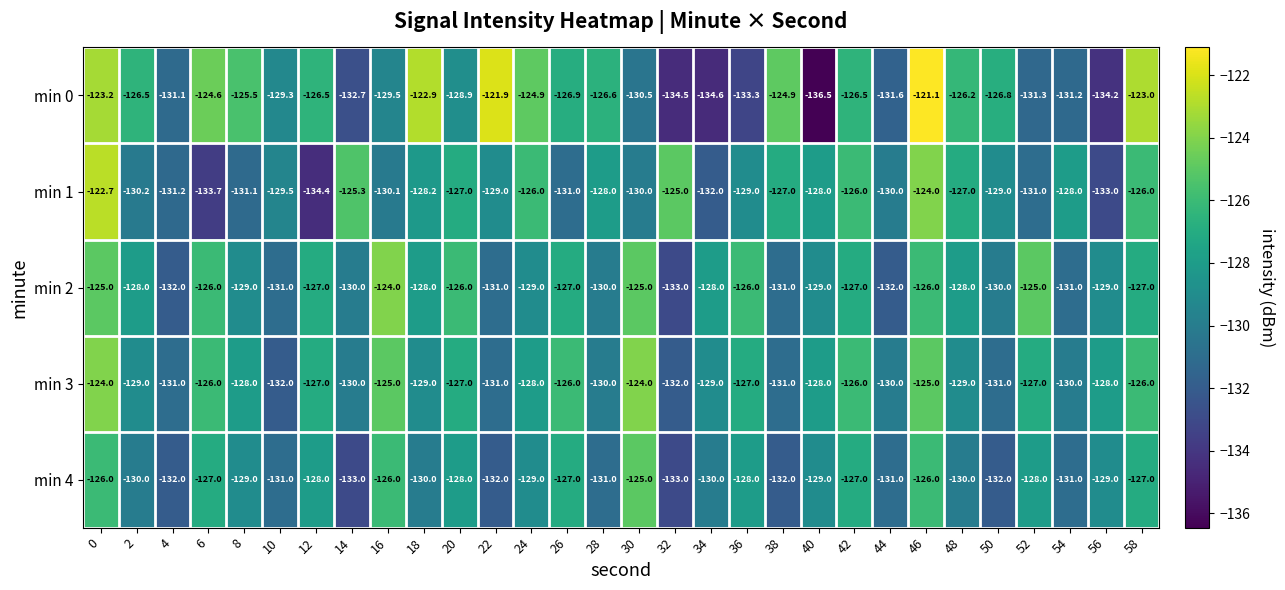

What is the difference between the min 1 values at 52 and 30?

1.0